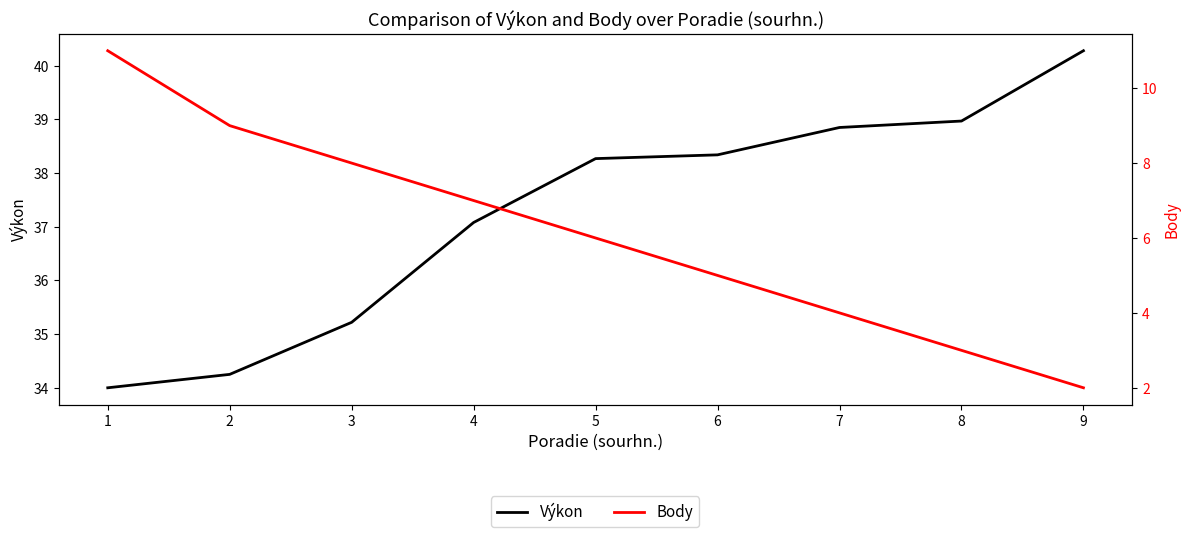

What is the total value across all series at 4?

44.1